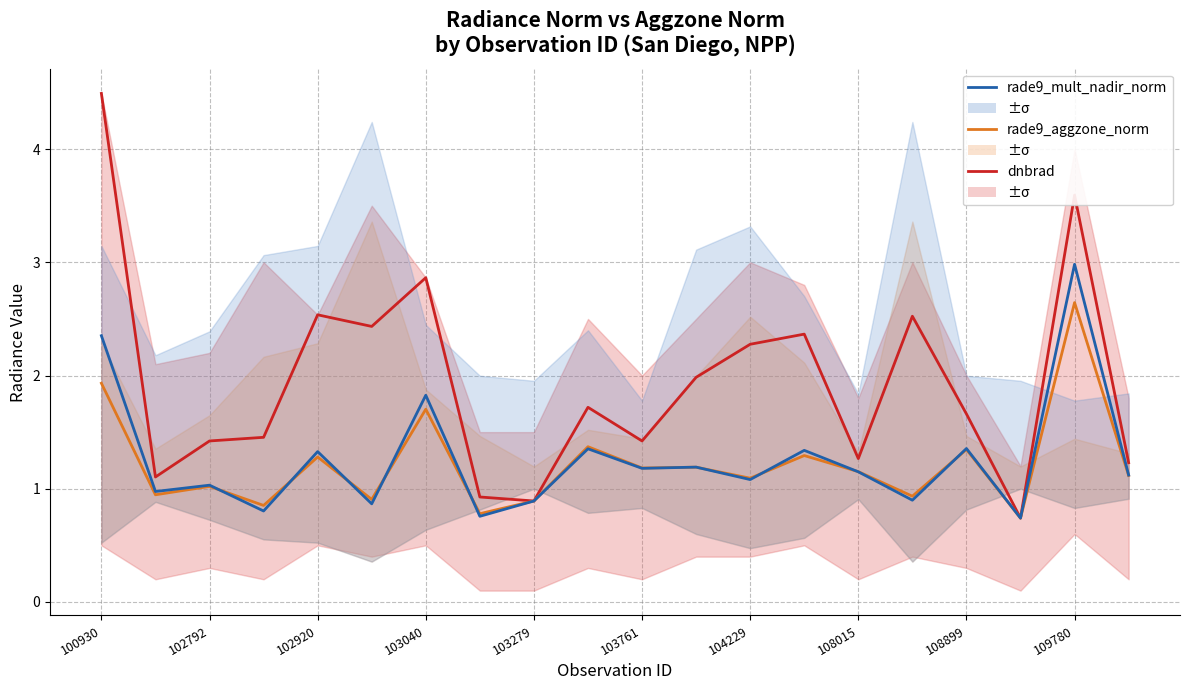

What is the difference between the rade9_aggzone_norm values at 13 and 102792?

0.3